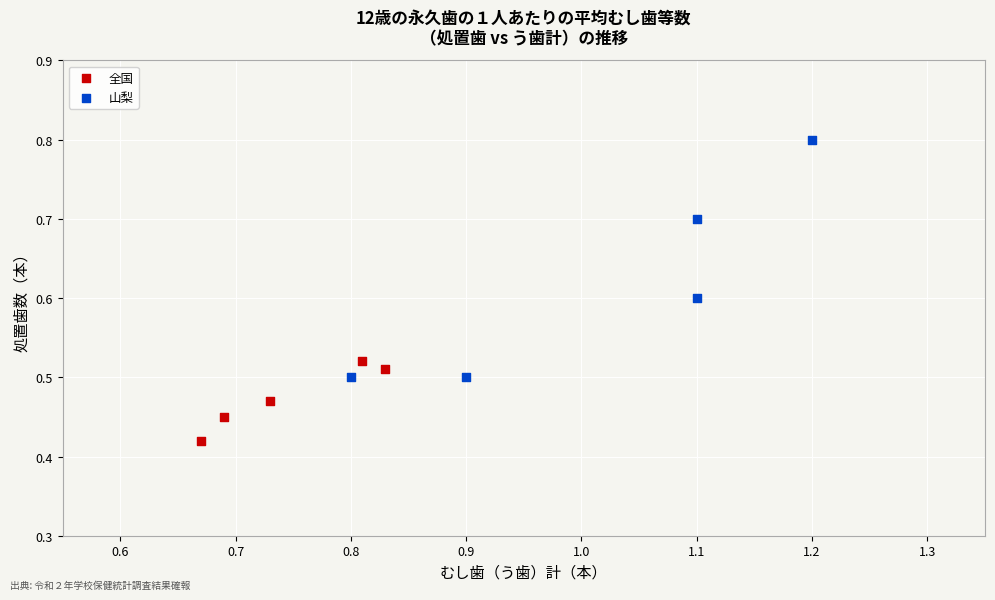

Which series has the largest Y range (max minus min)?

山梨